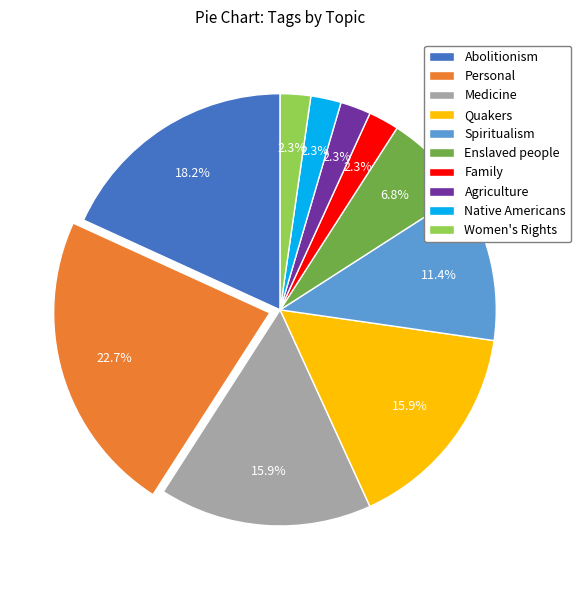

Which has a higher value, Medicine or Women's Rights?

Medicine